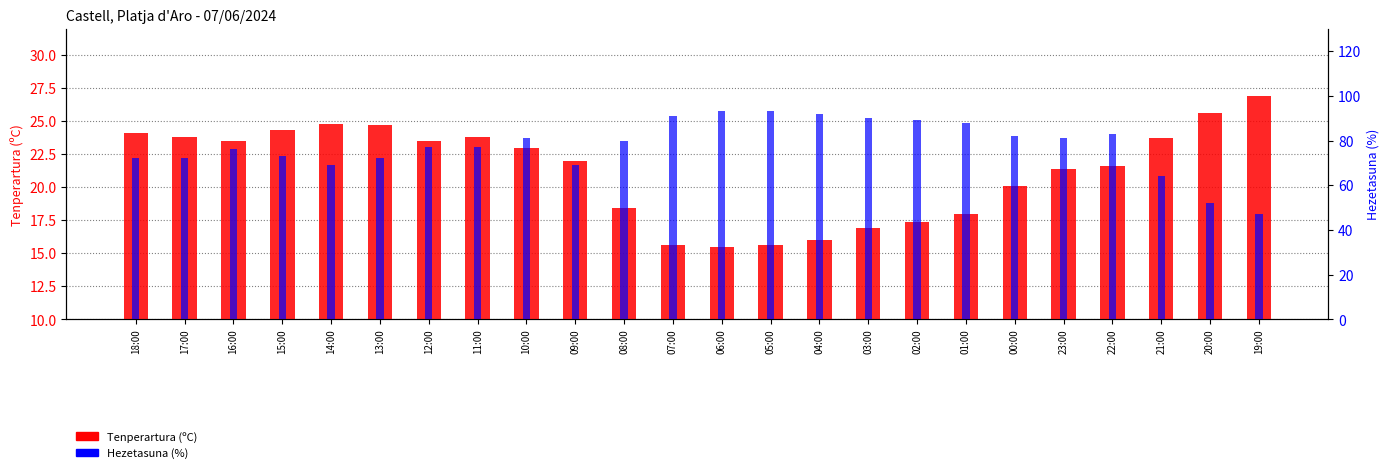

What value does the Hezetasuna (%) series have at 17:00?

72.0